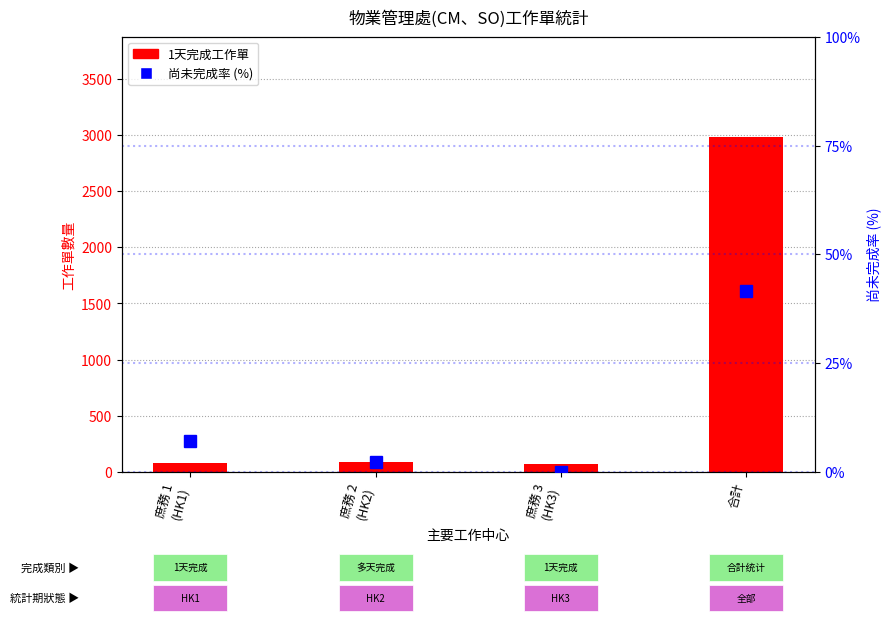

At which label does 1天完成工作單 reach its minimum?

庶務 3
(HK3)